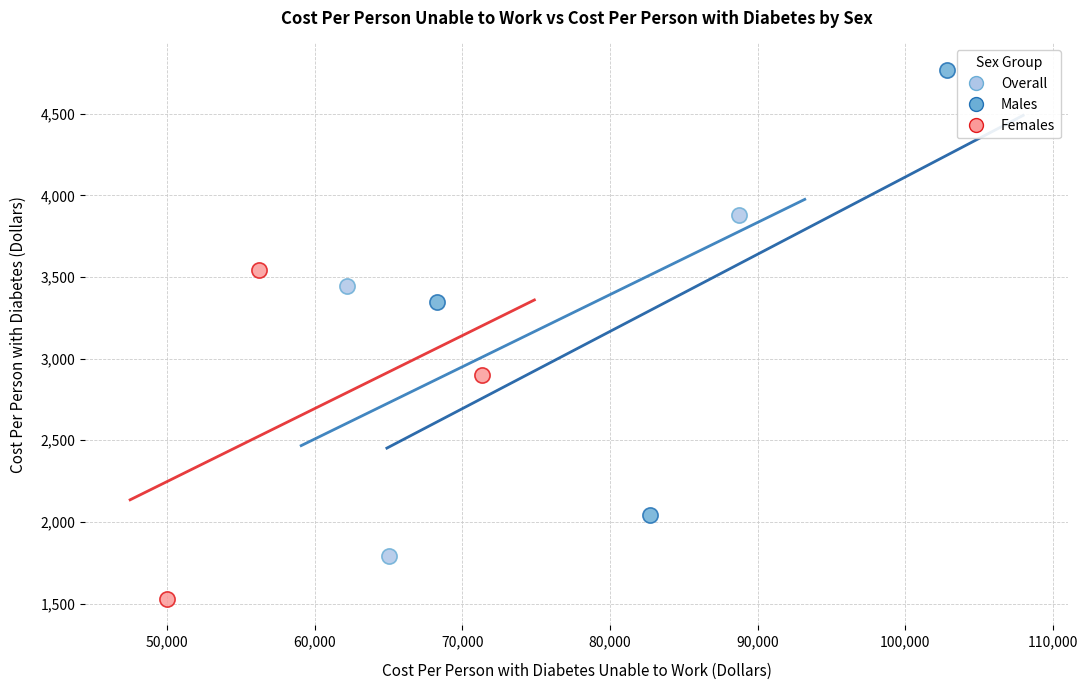

Which series contains the highest Y value?

Males